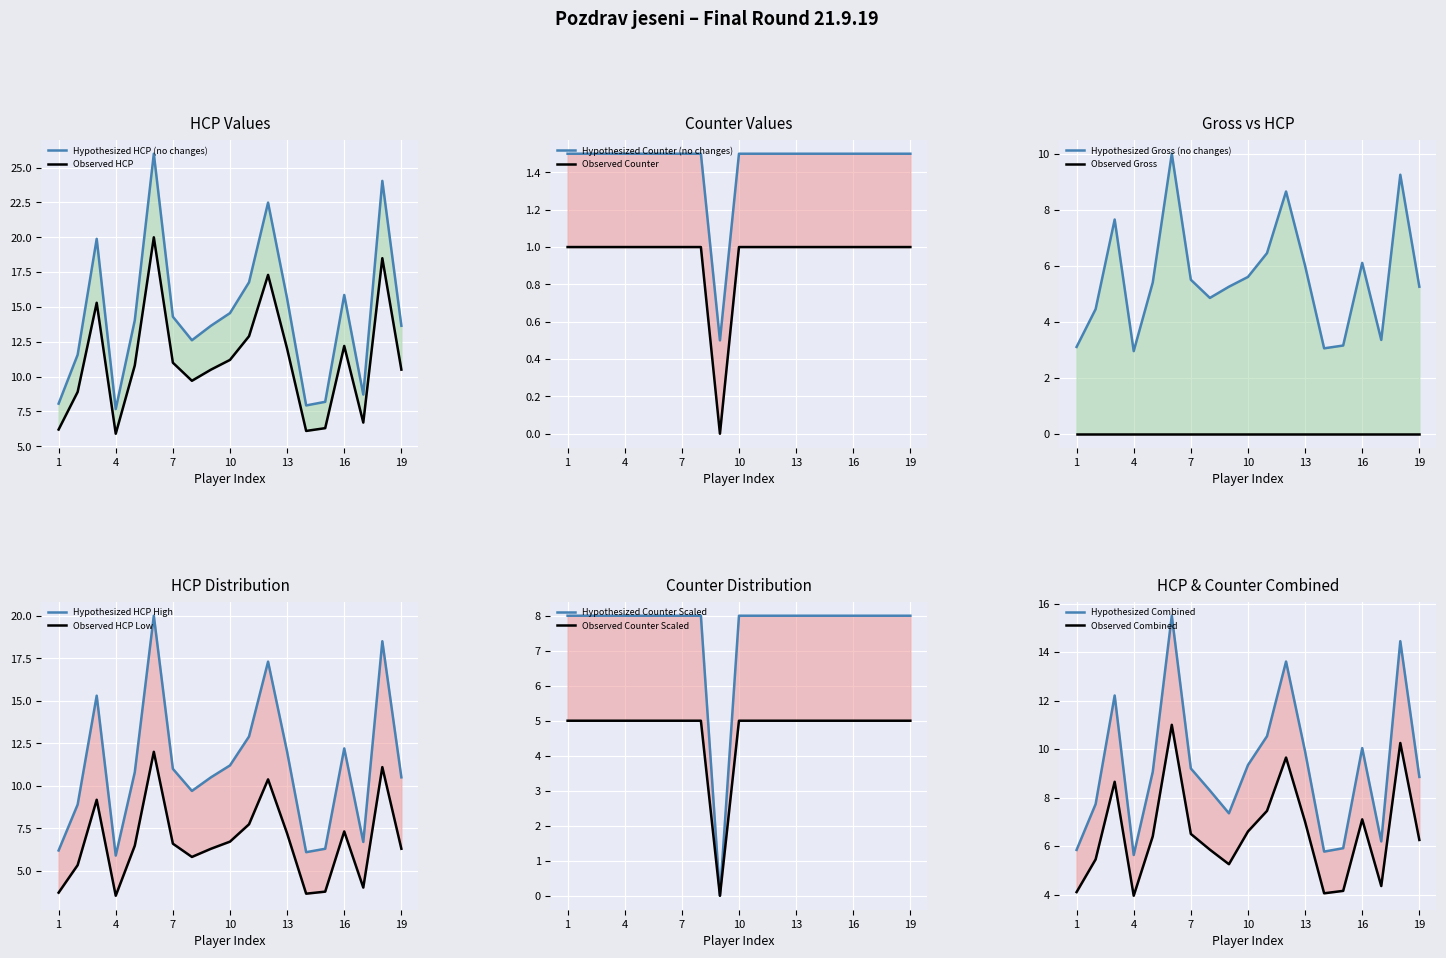

True or false: Counter and HCP intersect in this chart.

False